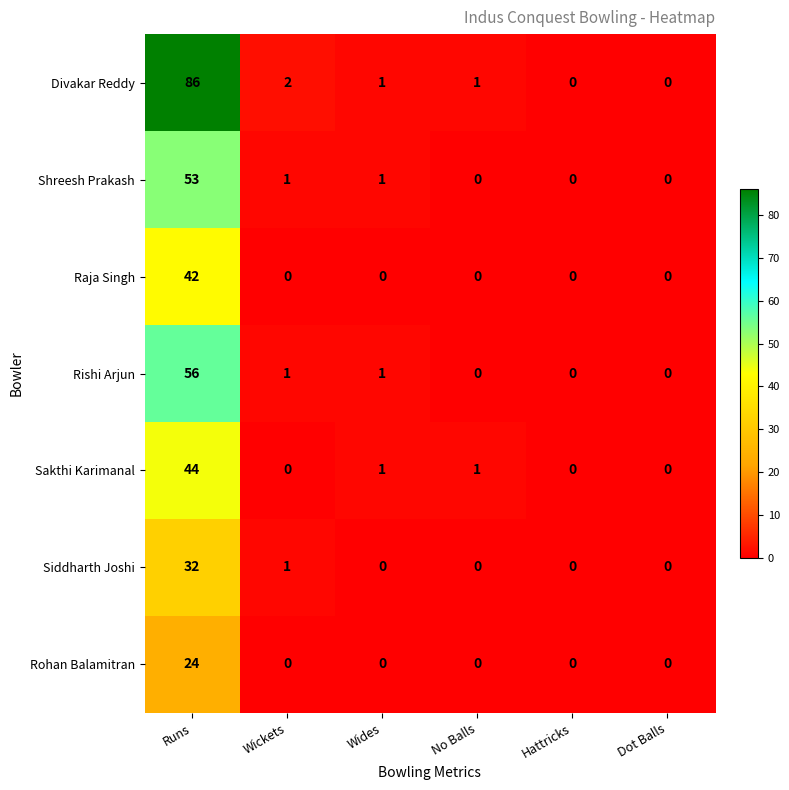

Where does the Rishi Arjun series first go above 1?

Runs